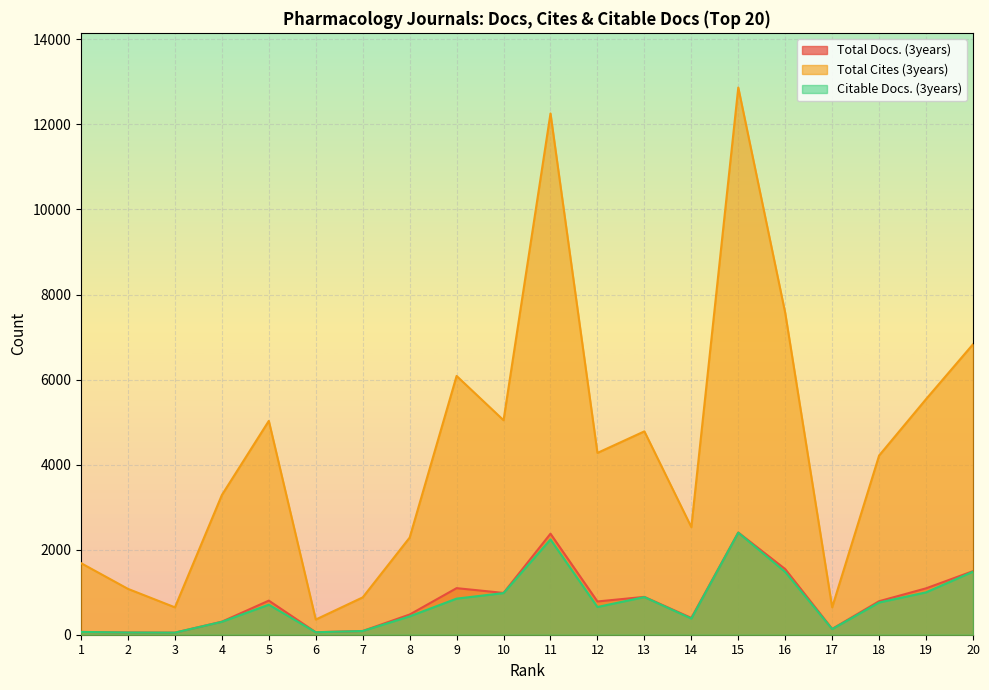

What is the value of the Citable Docs. (3years) point at the 3rd from the left?

49